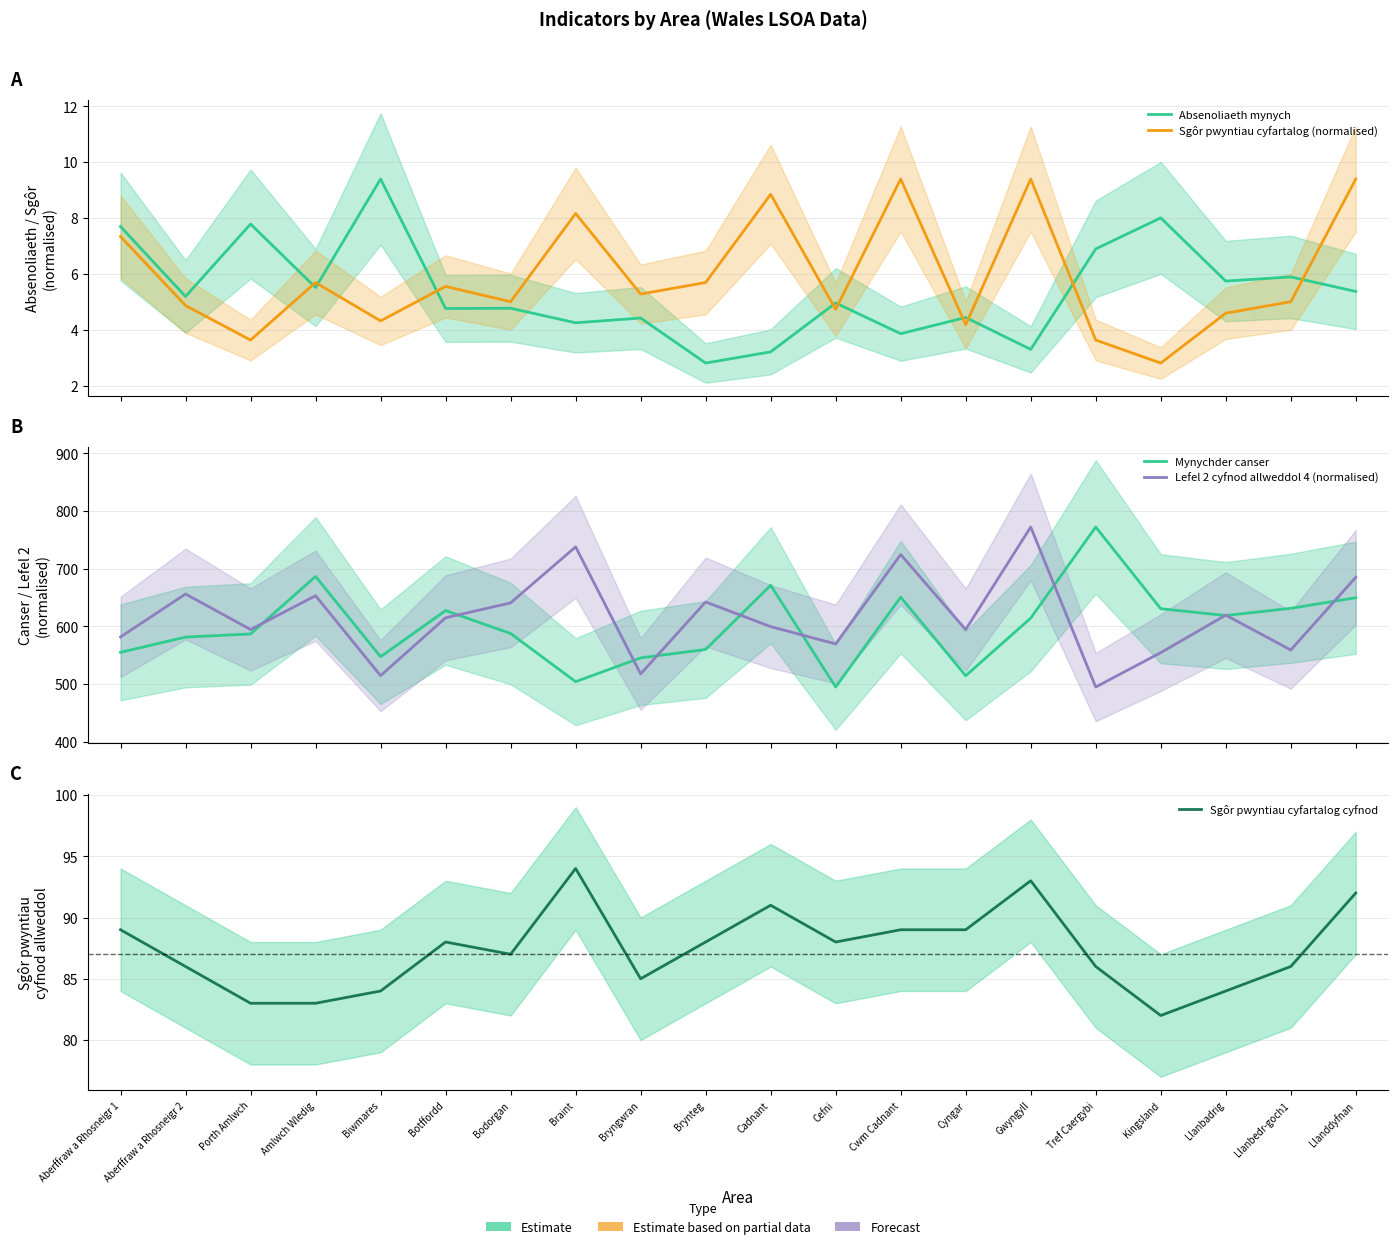

At how many categories does at least one series exceed 93?

20